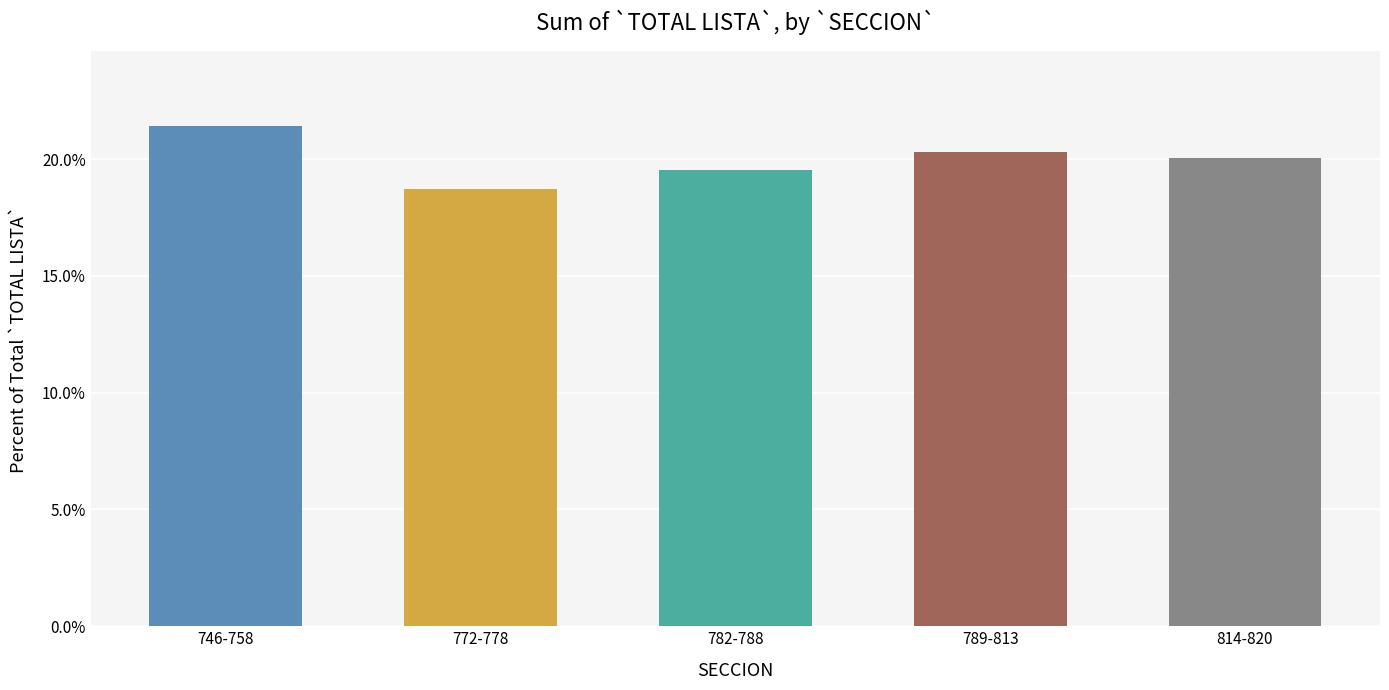

What is the label of the 3rd bar from the right?

782-788